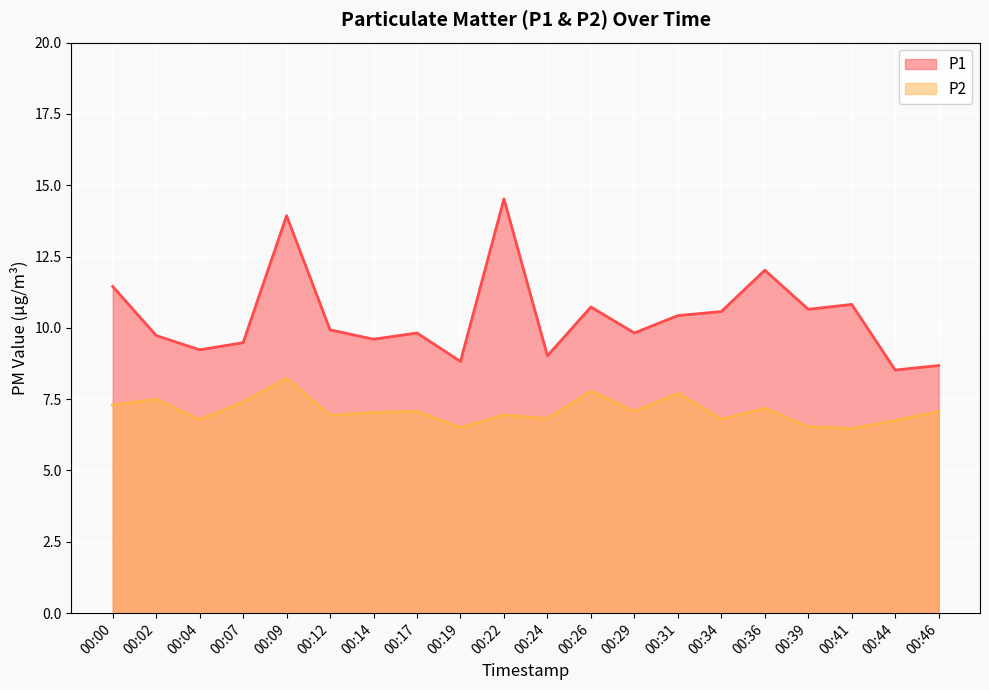

How many data points in P1 are less than 9?

3